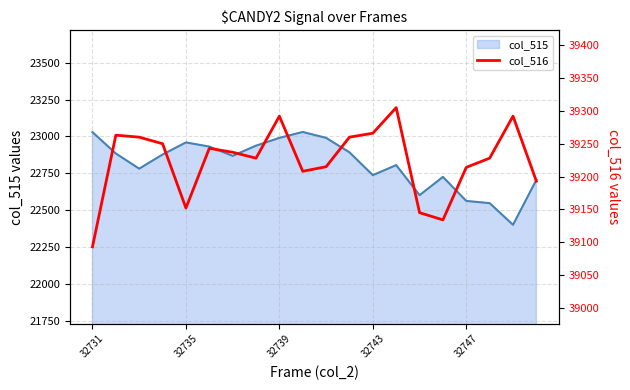

What is the minimum value for col_515?

22400